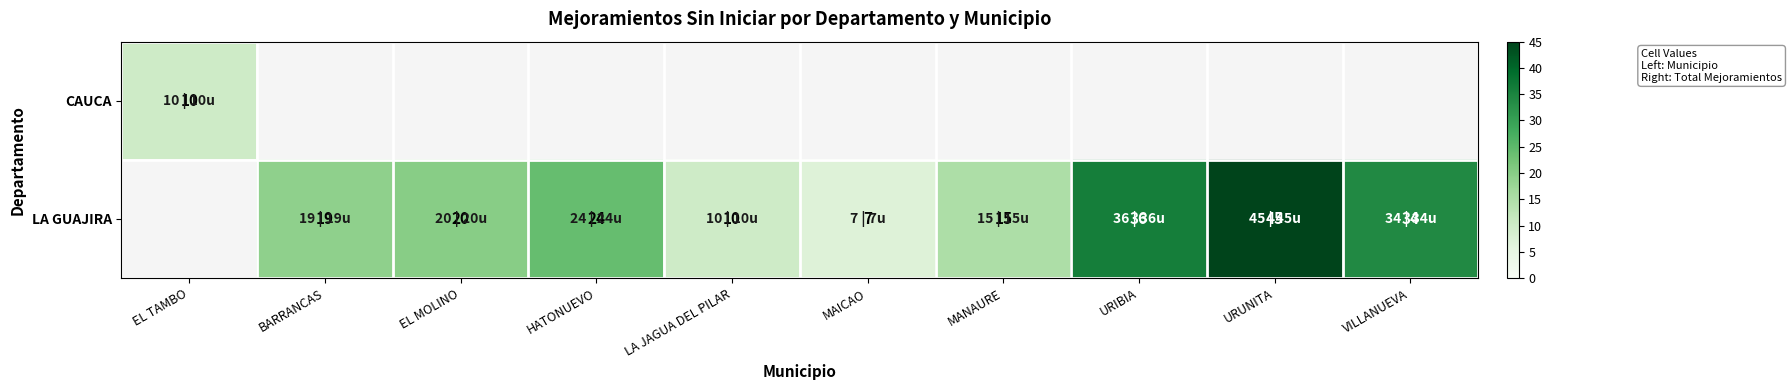

Which label corresponds to the smallest value in the chart?

MAICAO